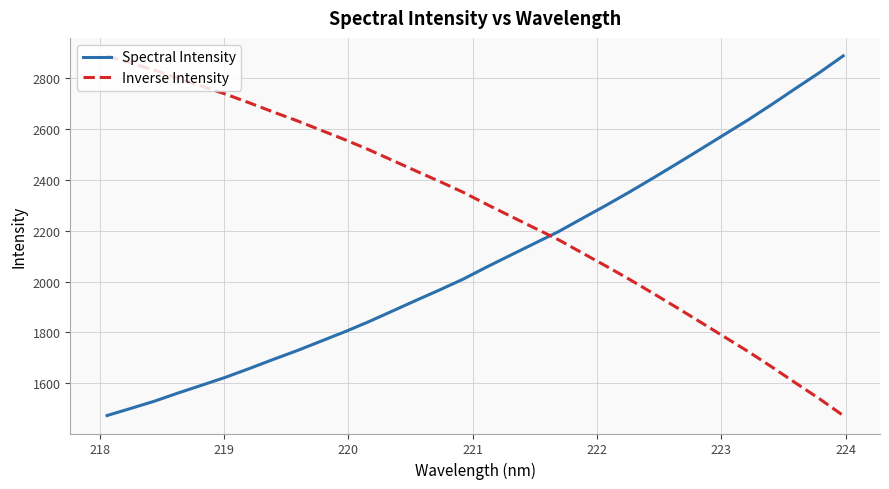

Which series has the largest total across all categories?

Inverse Intensity